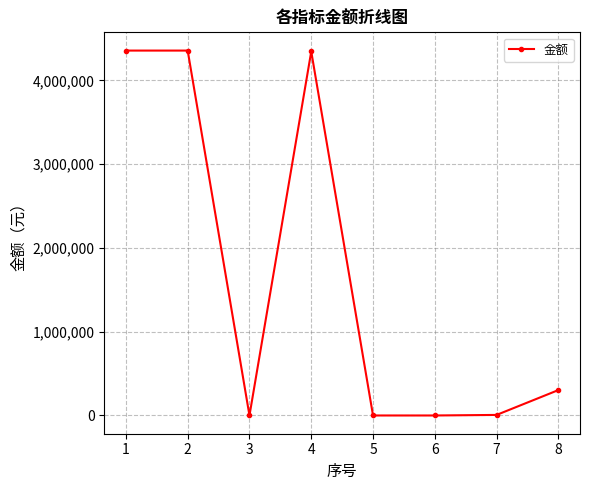

Read the value at 8.

303135.7